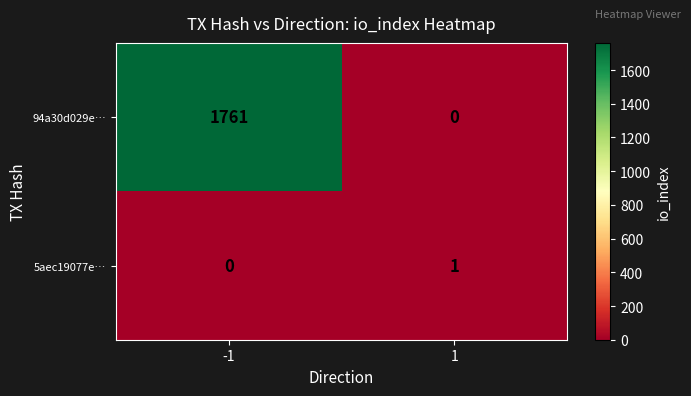

Which series has the widest spread of values?

94a30d029e…